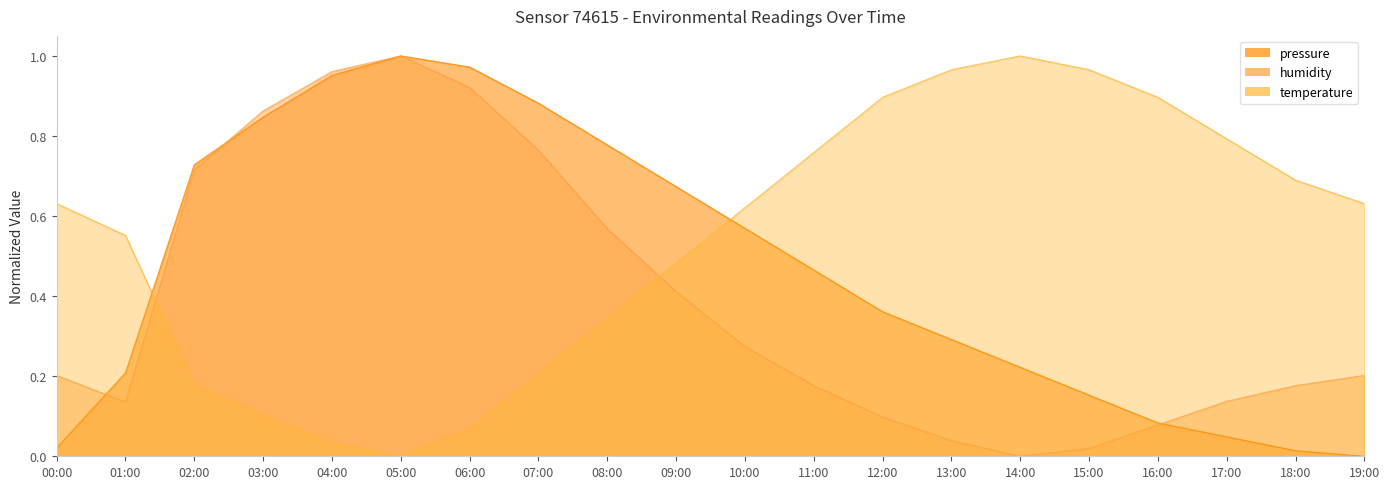

What is the difference between the maximum and minimum values in the humidity series?

1.0